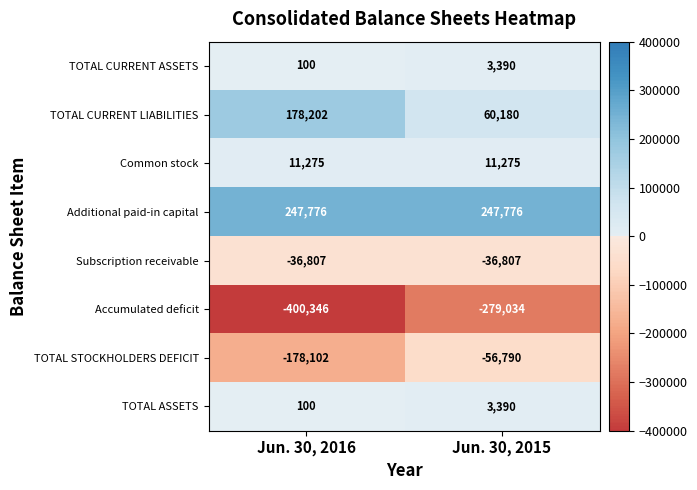

What is the greatest value displayed?

247776